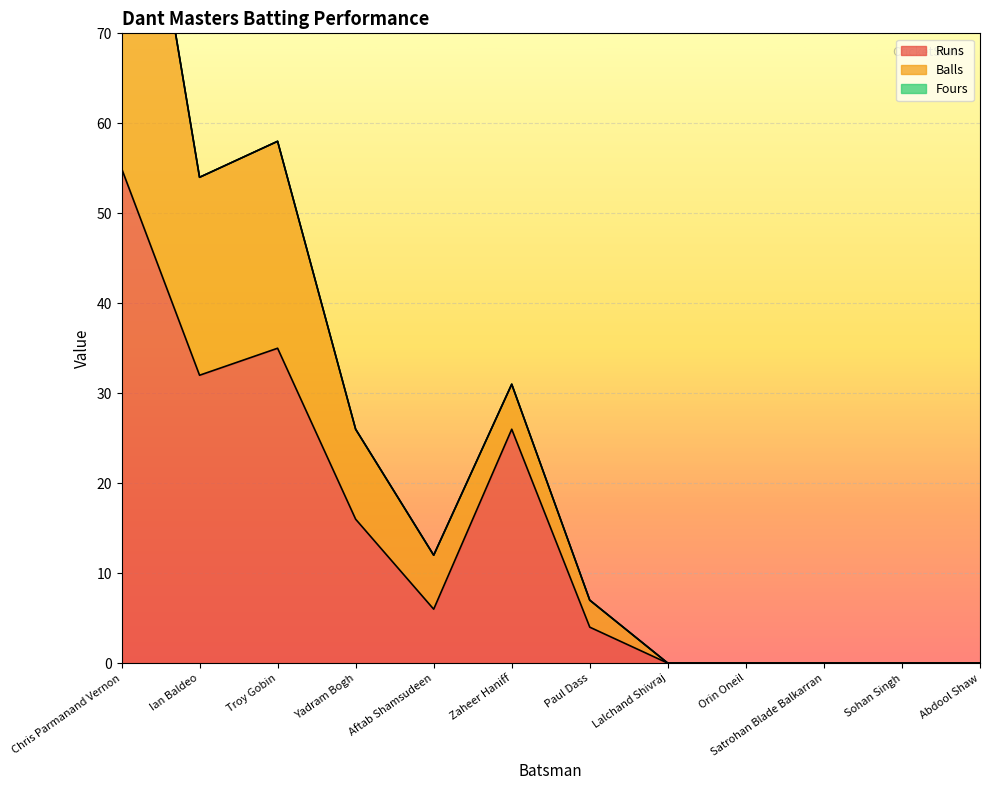

Where is the first local minimum for Runs?

Ian Baldeo